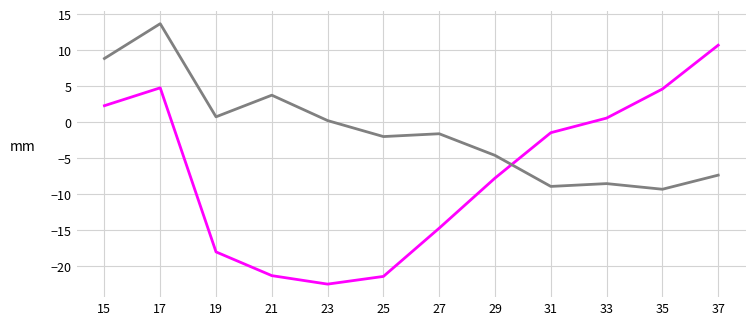

What is the smallest value displayed?

-22.5